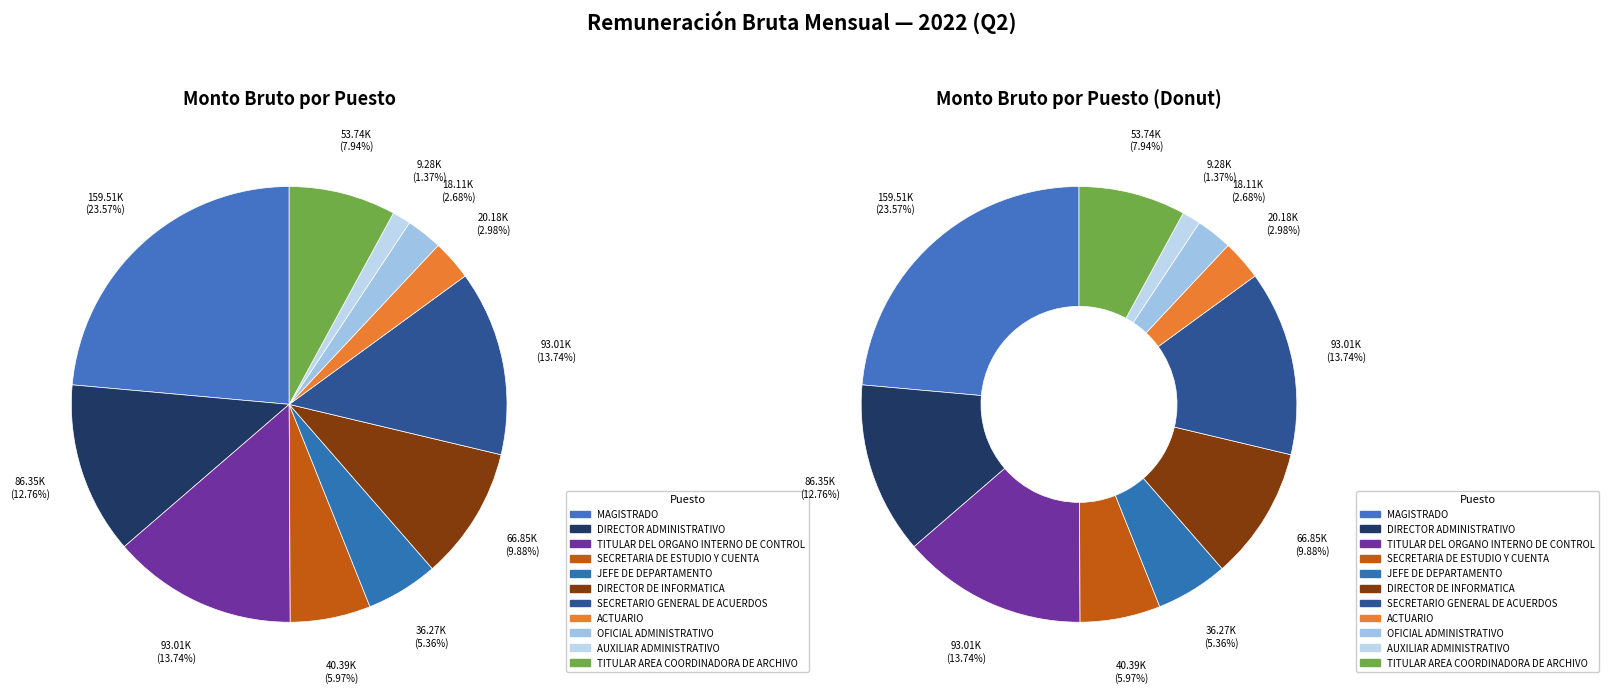

Is the sum of SECRETARIO GENERAL DE ACUERDOS and TITULAR DEL ORGANO INTERNO DE CONTROL greater than half?

No